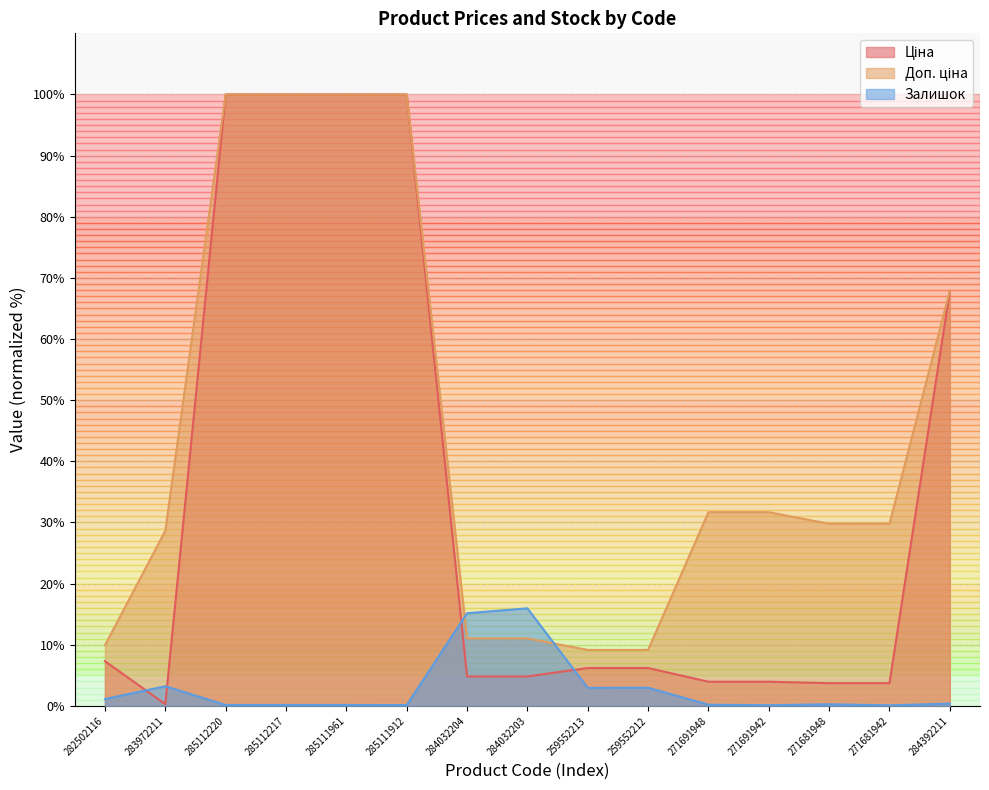

Reading right to left, transcribe all the data shown in this chart.

Ціна: 67.9	3.7	3.7	4.0	4.0	6.2	6.2	4.8	4.8	100.0	100.0	100.0	100.0	0.3	7.3
Доп. ціна: 67.9	29.8	29.8	31.7	31.7	9.2	9.2	11.0	11.0	100.0	100.0	100.0	100.0	28.6	9.9
Залишок: 0.4	0.1	0.3	0.1	0.2	3.0	2.9	16.0	15.2	0.1	0.2	0.2	0.2	3.2	1.1